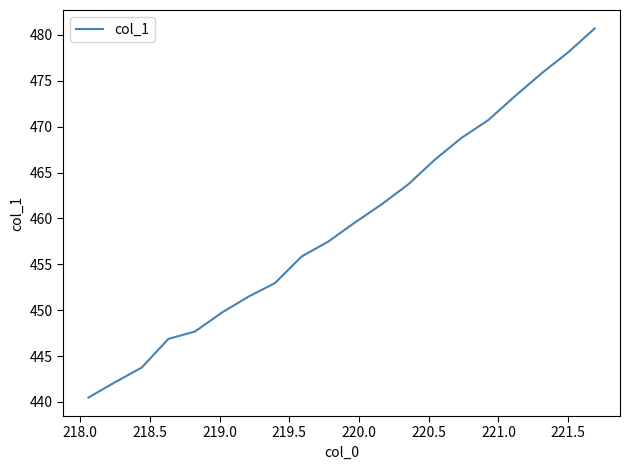

Count the number of categories in the chart.

20